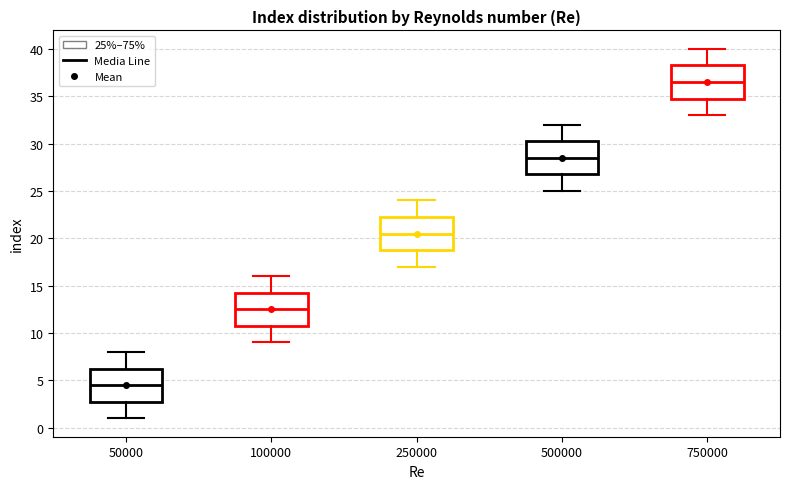

Reading left to right, read every box against the y-axis: the position of its median line, the range the box covers, and the ends of its whiskers. The values are not printed on the chart, so give them approximately, as read against the axis.

50000: median 4.5, box 3.0 to 6.5, whiskers 1.0 to 8.0
100000: median 12.5, box 11.0 to 14.5, whiskers 9.0 to 16.0
250000: median 20.5, box 19.0 to 22.5, whiskers 17.0 to 24.0
500000: median 28.5, box 27.0 to 30.5, whiskers 25.0 to 32.0
750000: median 36.5, box 35.0 to 38.5, whiskers 33.0 to 40.0